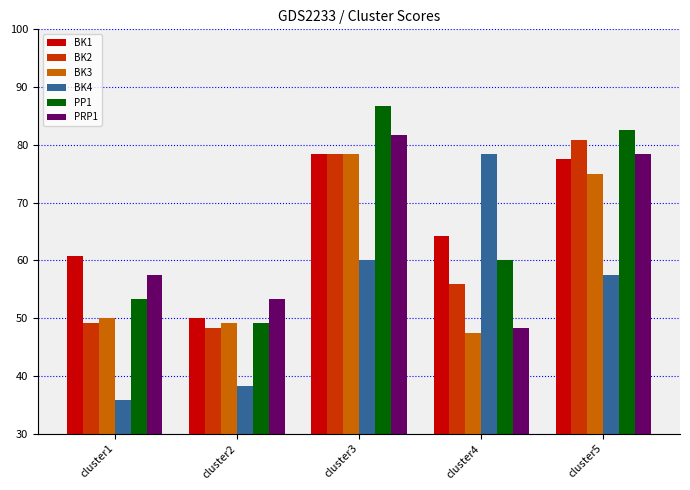

Rank the categories by PRP1 value from lowest to highest.

cluster4, cluster2, cluster1, cluster5, cluster3